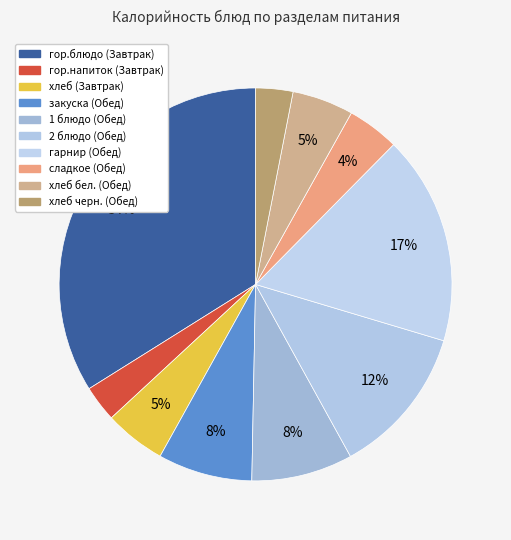

True or false: хлеб черн. (Обед) accounts for 3% of the total.

True